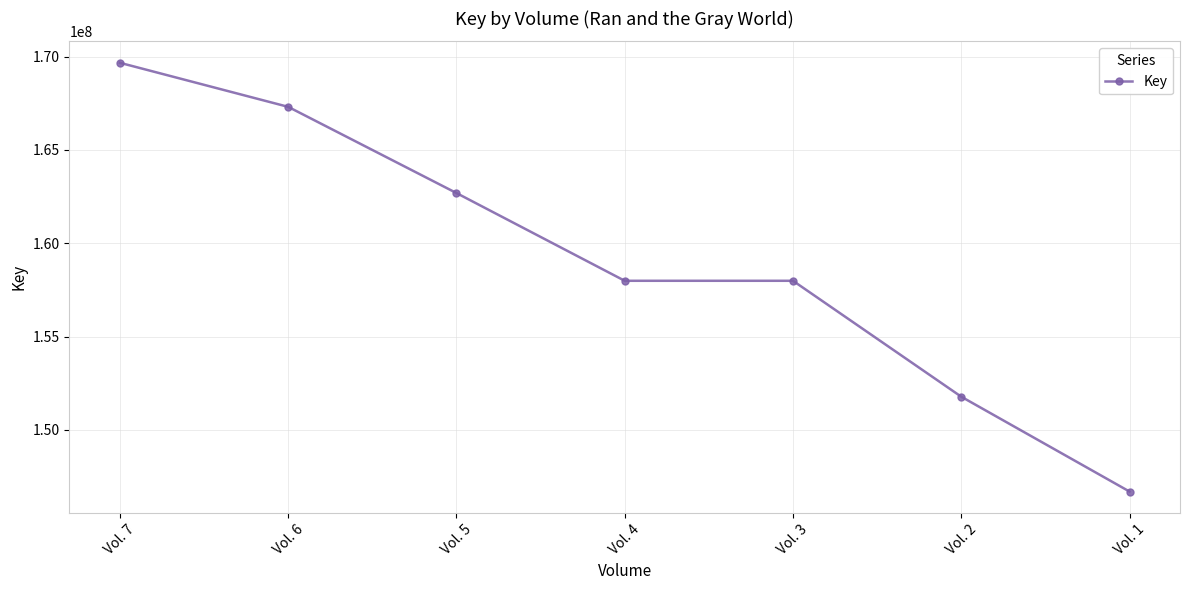

What is the sum of all values?

1114112747